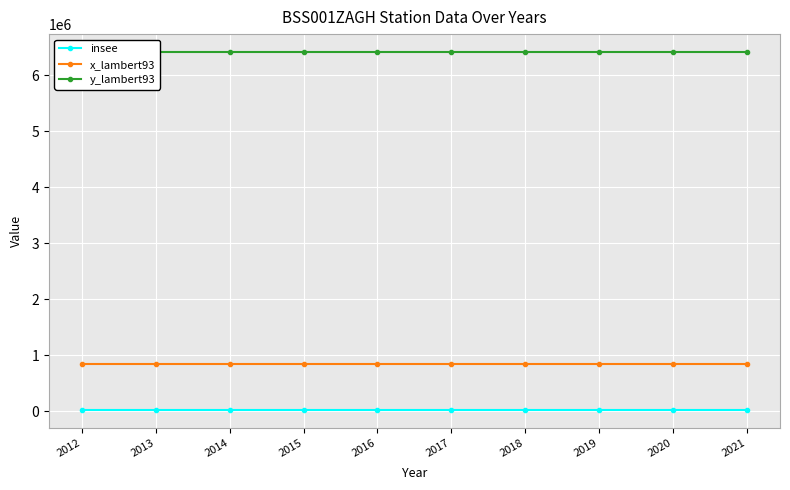

What is the sum of all x_lambert93 values?

8558960